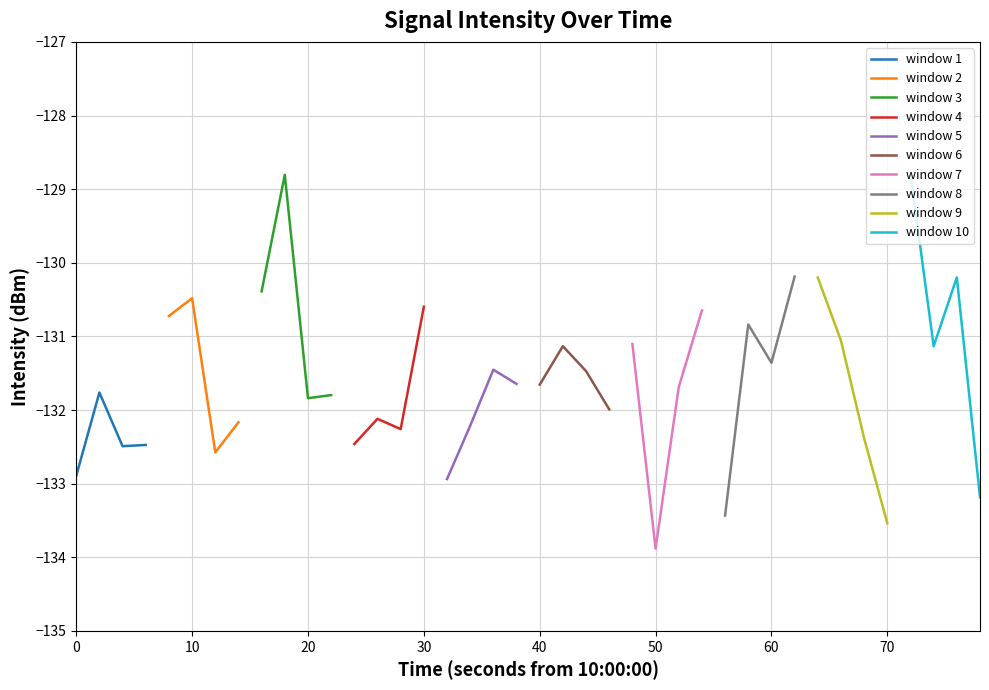

Rank the categories by value from highest to lowest.

36, 9, 31, 38, 32, 8, 5, 15, 27, 4, 29, 33, 24, 21, 37, 30, 18, 22, 19, 20, 26, 1, 11, 10, 23, 13, 7, 17, 14, 34, 12, 3, 2, 6, 0, 16, 39, 28, 35, 25